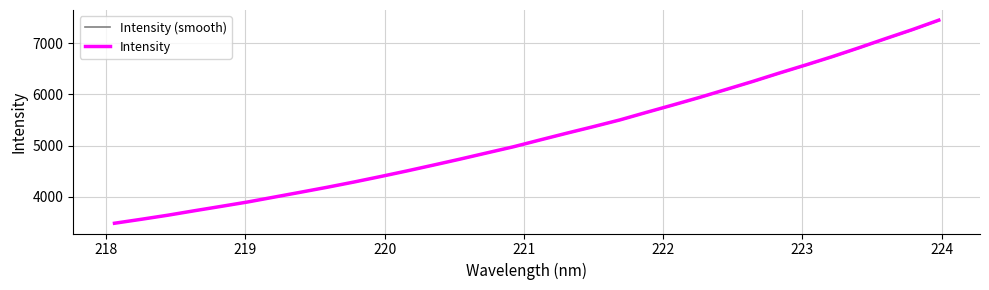

Which series has the largest range (max minus min)?

Intensity